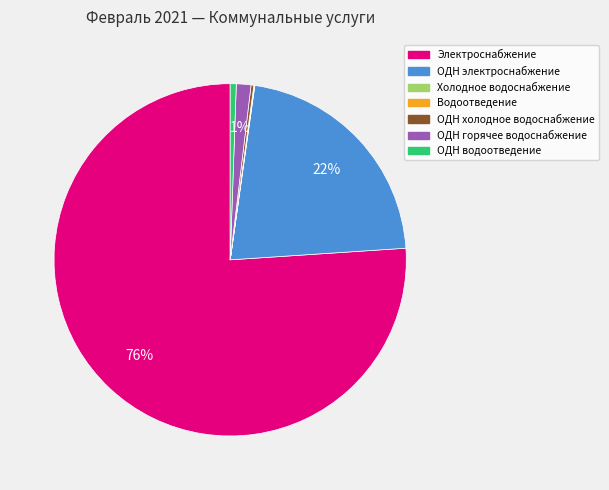

To the nearest percent, what is the average slice percentage?

14%